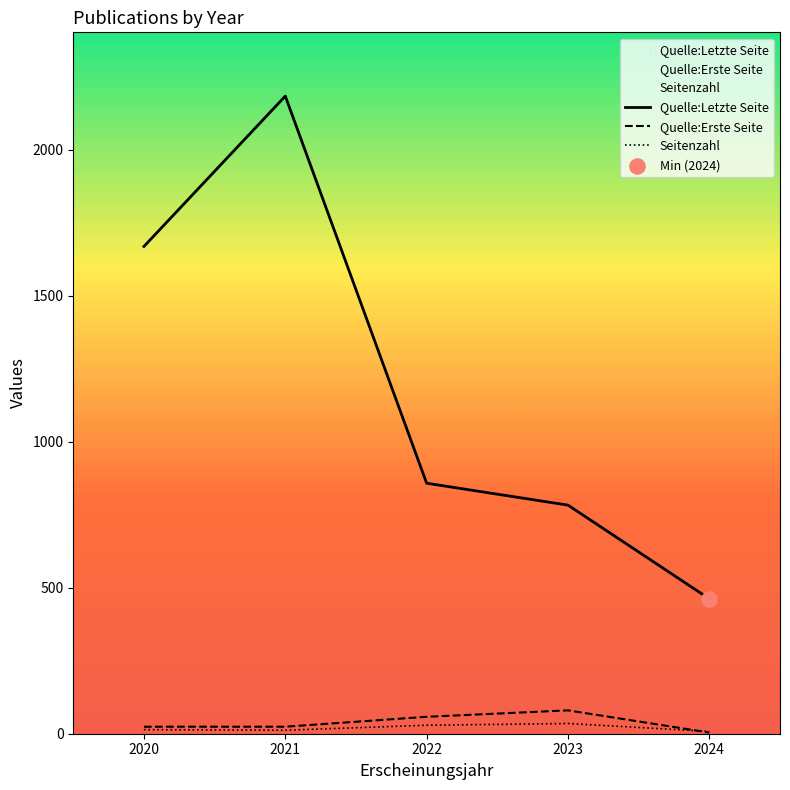

What is the total value across all series at 2024?

474